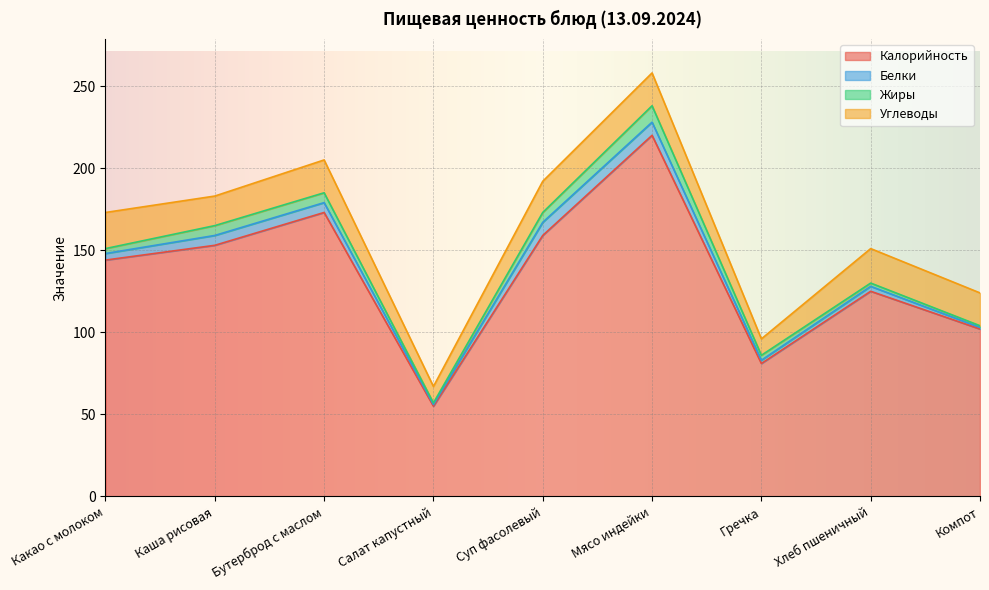

At how many categories does at least one series exceed 155?

3